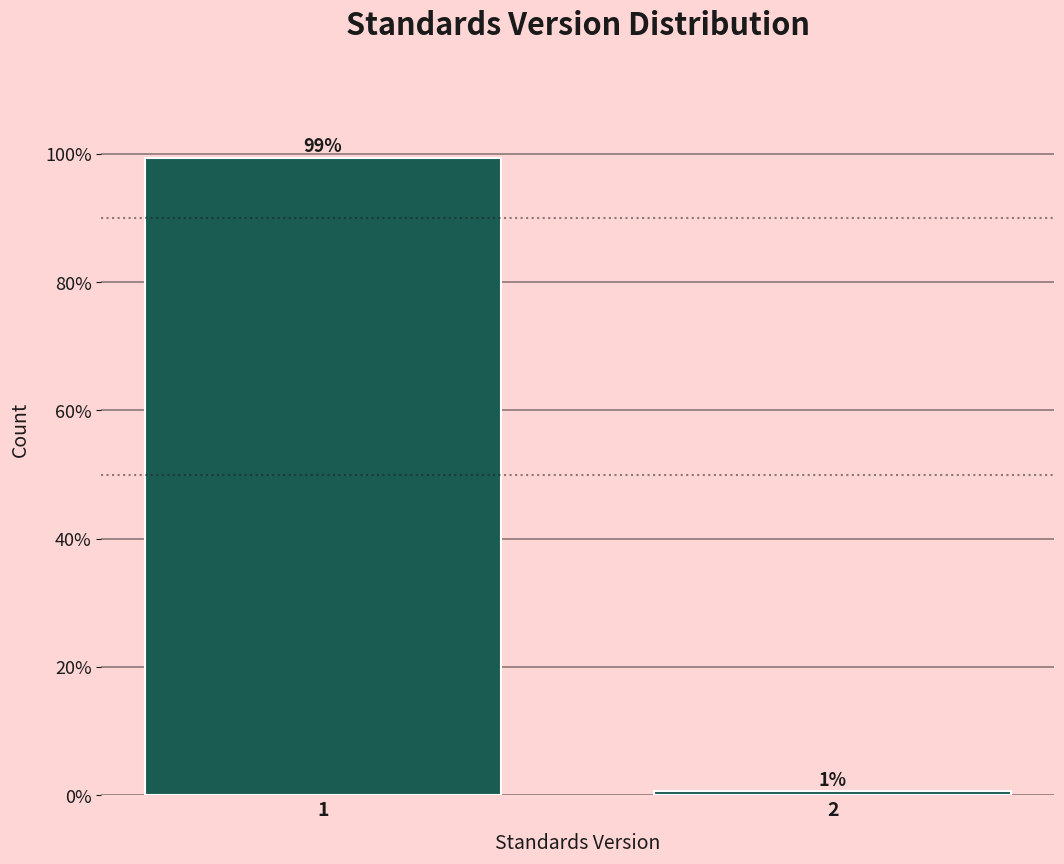

The value at 1 is 99.4. True or false?

True